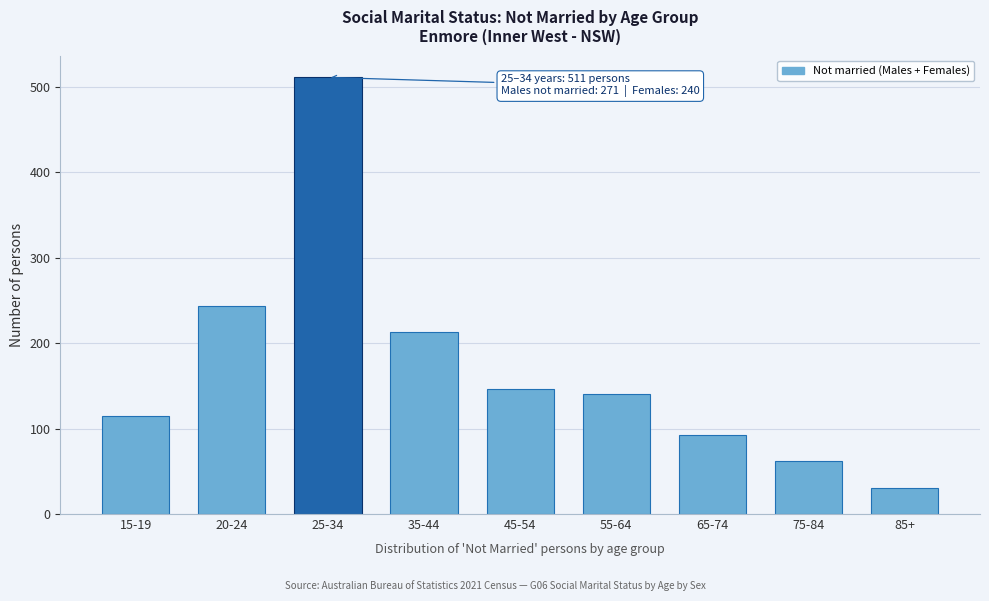

Reading left to right, transcribe all the data shown in this chart.

115	243	511	213	146	141	93	62	31